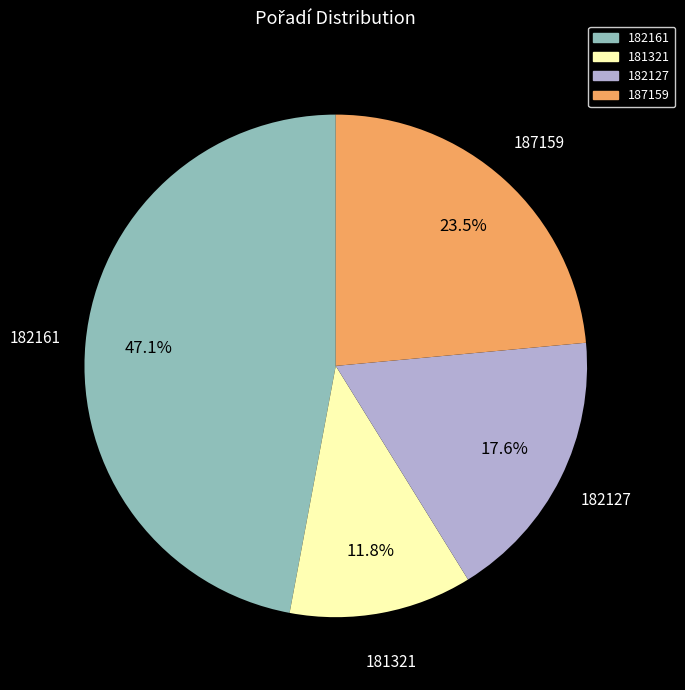

To the nearest percent, what percentage of the pie is 182161?

47%